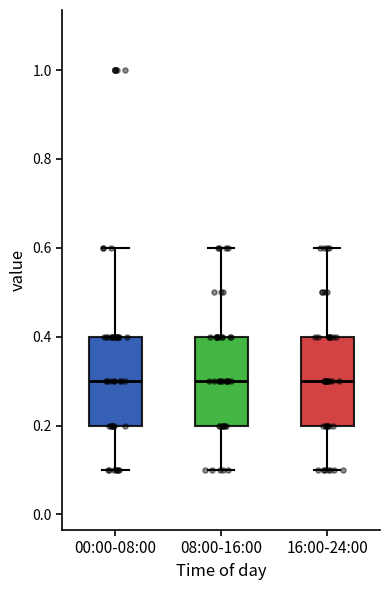

Reading left to right, transcribe this box plot: for each box, give where its median line is, the range the box spans, and where its two whiskers end, as read against the y-axis. The values are not printed on the chart, so give them approximately, as read against the axis.

00:00-08:00: median 0.3, box 0.2 to 0.4, whiskers 0.1 to 0.6
08:00-16:00: median 0.3, box 0.2 to 0.4, whiskers 0.1 to 0.6
16:00-24:00: median 0.3, box 0.2 to 0.4, whiskers 0.1 to 0.6